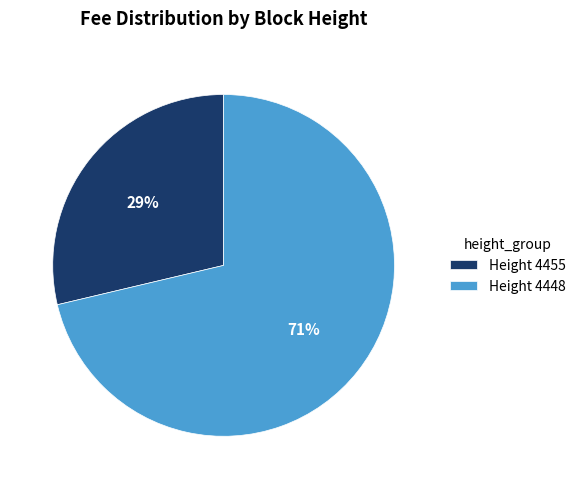

To the nearest percent, what is the combined percentage of Height 4455 and Height 4448?

100%